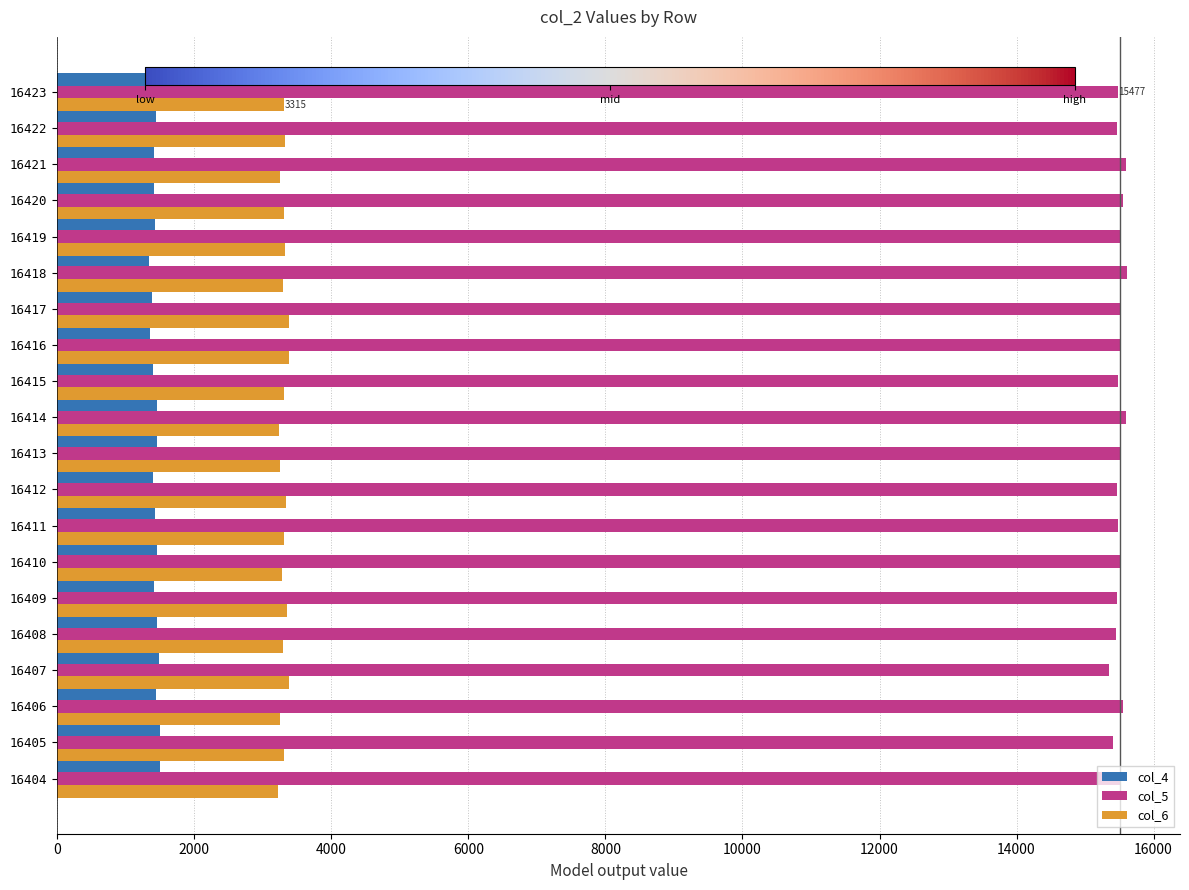

What is the sum of the col_6 values at 16415 and 16409?

6663